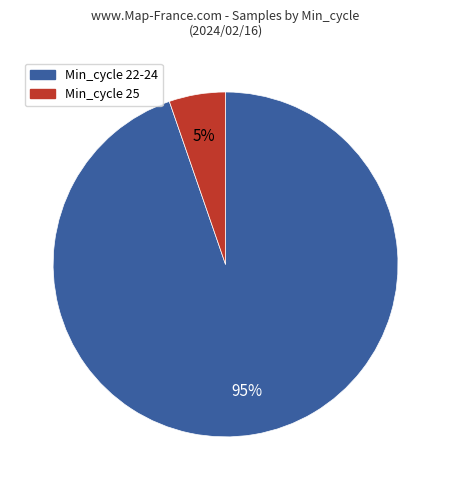

Is there any slice that represents more than half of the pie?

Yes